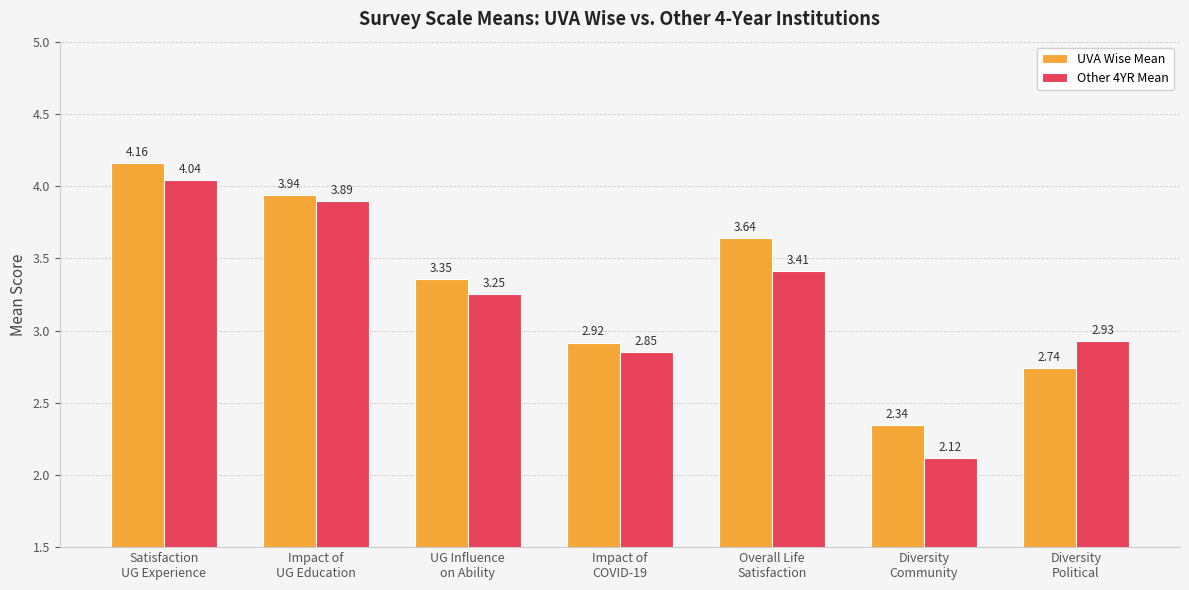

List the series in order of their peak value, highest first.

UVA Wise Mean, Other 4YR Mean